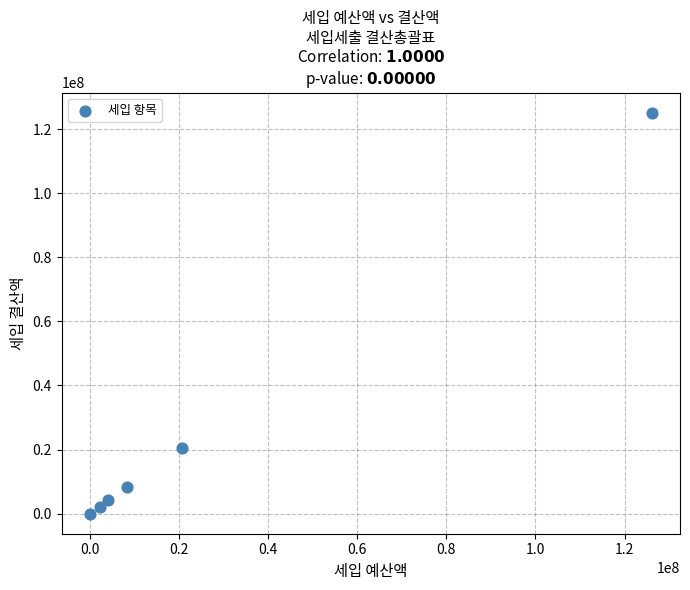

What Y value in the scatter plot is closest to 62581405?

20640000